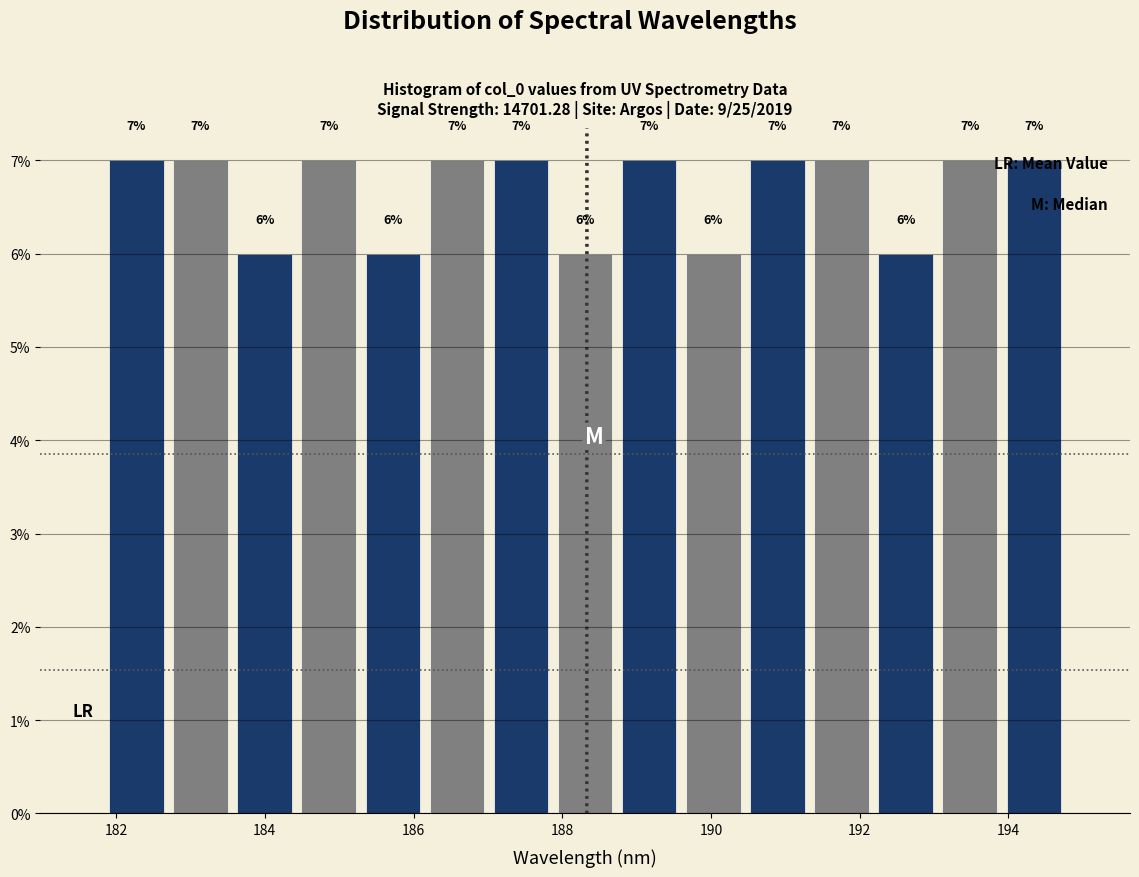

Reading left to right, list every bar in this chart as the range it spans on the x-axis followed by its height. The bar edges are not printed on the chart, so give them approximately, as read against the axis.

181.8 to 182.8: 7
182.8 to 183.6: 7
183.6 to 184.4: 6
184.4 to 185.2: 7
185.2 to 186.2: 6
186.2 to 187.0: 7
187.0 to 187.8: 7
187.8 to 188.8: 6
188.8 to 189.6: 7
189.6 to 190.4: 6
190.4 to 191.4: 7
191.4 to 192.2: 7
192.2 to 193.0: 6
193.0 to 194.0: 7
194.0 to 194.8: 7